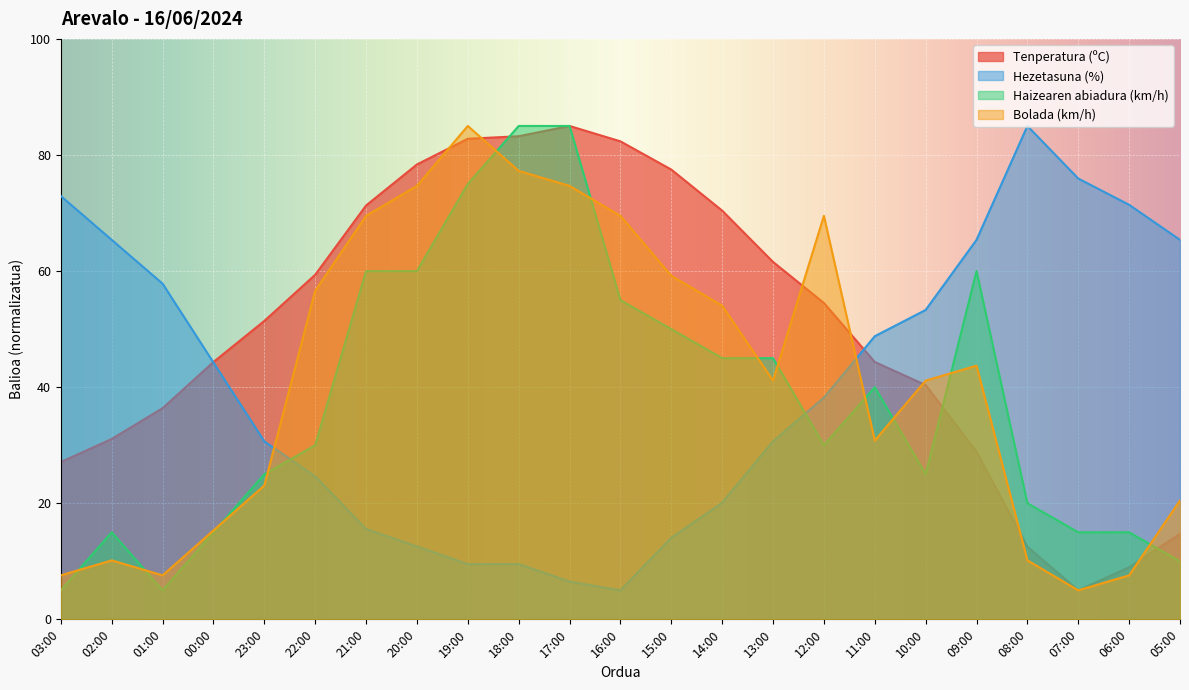

What position from the left is 10:00?

18